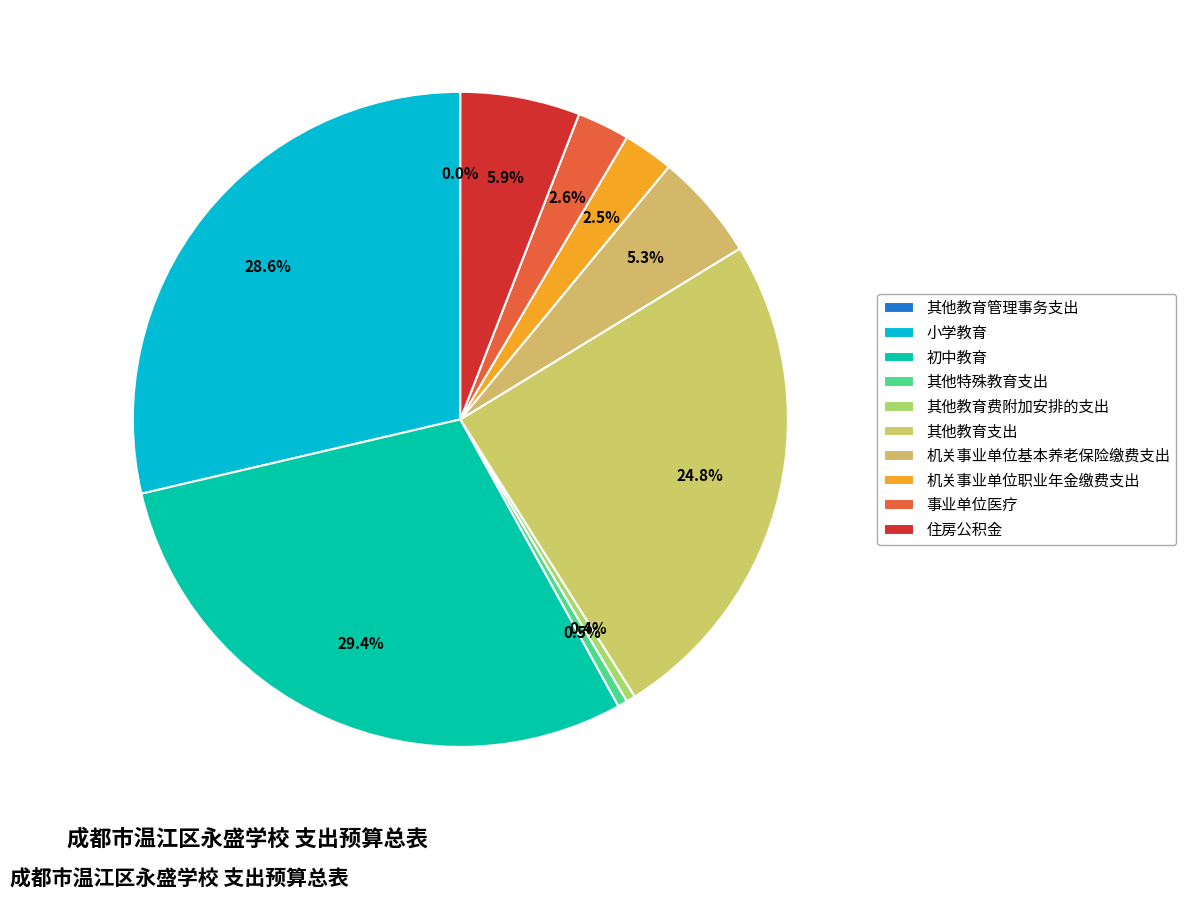

What percentage is the 事业单位医疗 slice, to the nearest percent?

3%